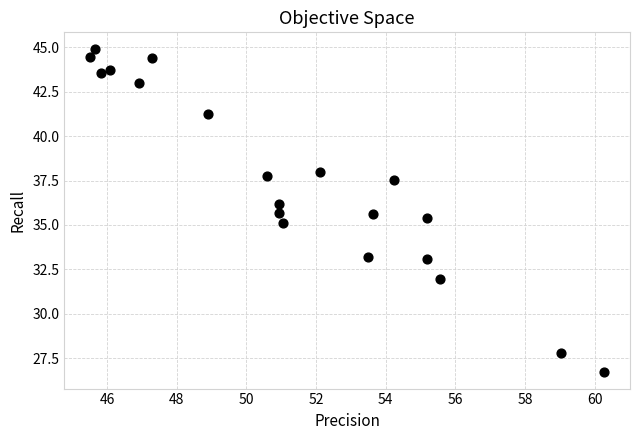

What is the range of Y values (max minus min)?

18.2